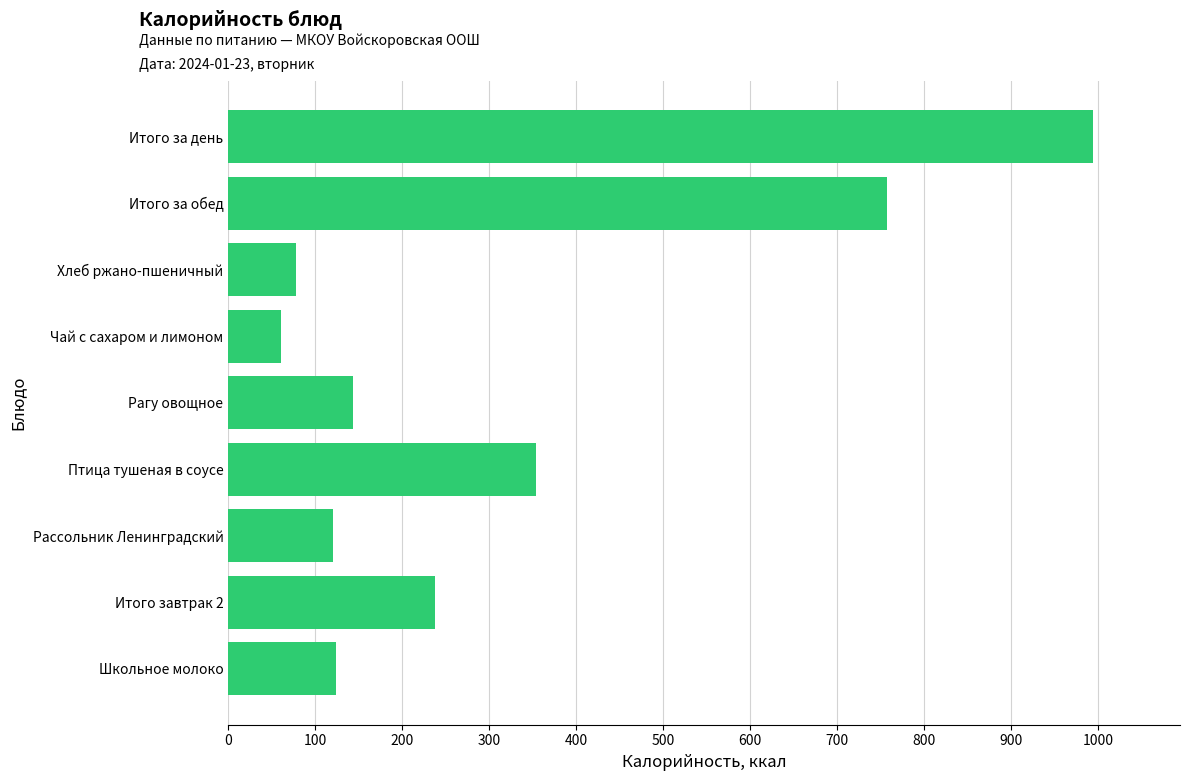

The chart shows a value of 61.0 at Чай с сахаром и лимоном. True or false?

True